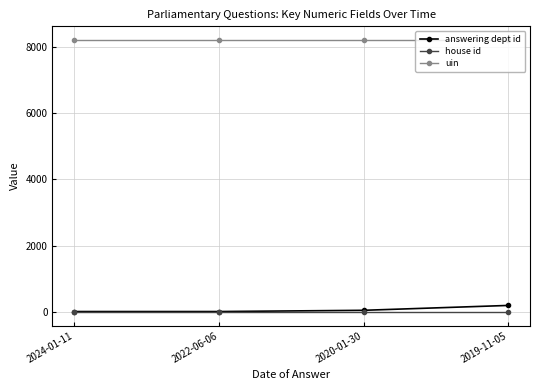

Which series has the largest range (max minus min)?

answering dept id